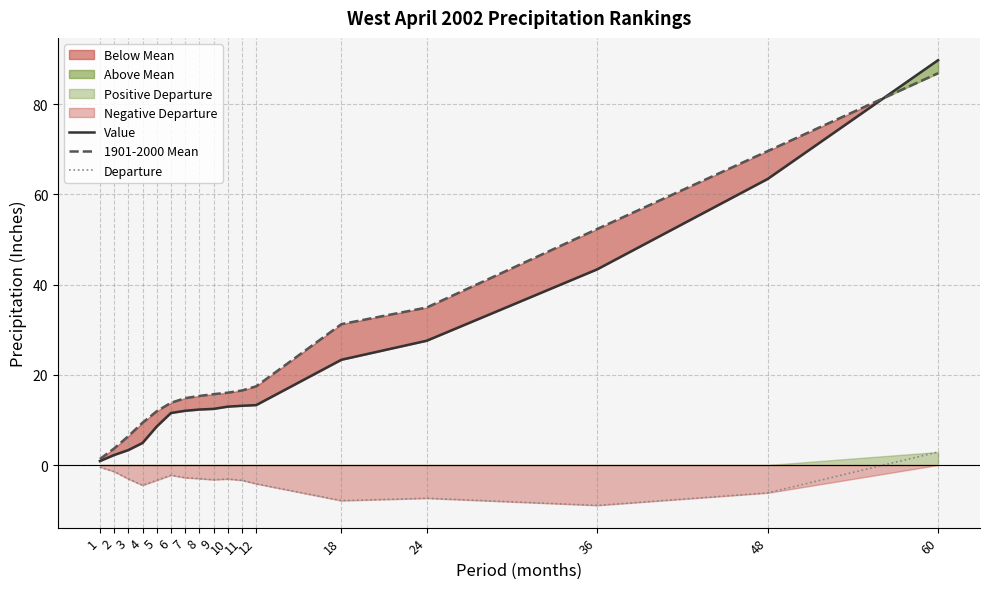

Between 10 and 18, which is larger?

18